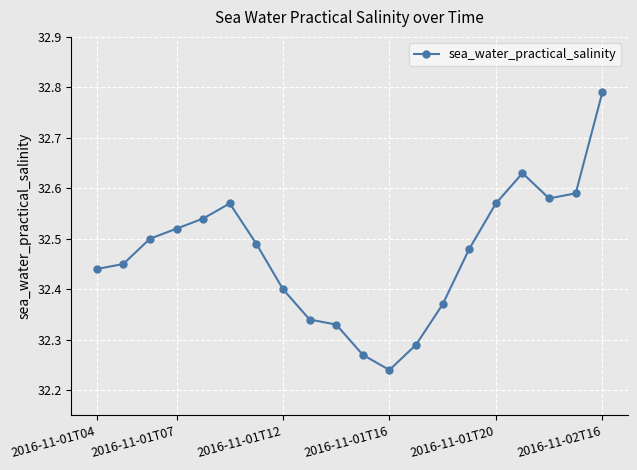

Count the values in the range 32 to 33.

20